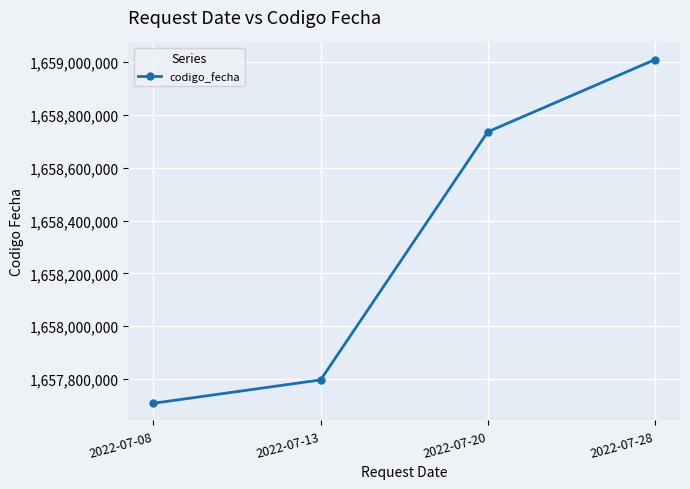

Which has a higher value, 2022-07-20 or 2022-07-13?

2022-07-20